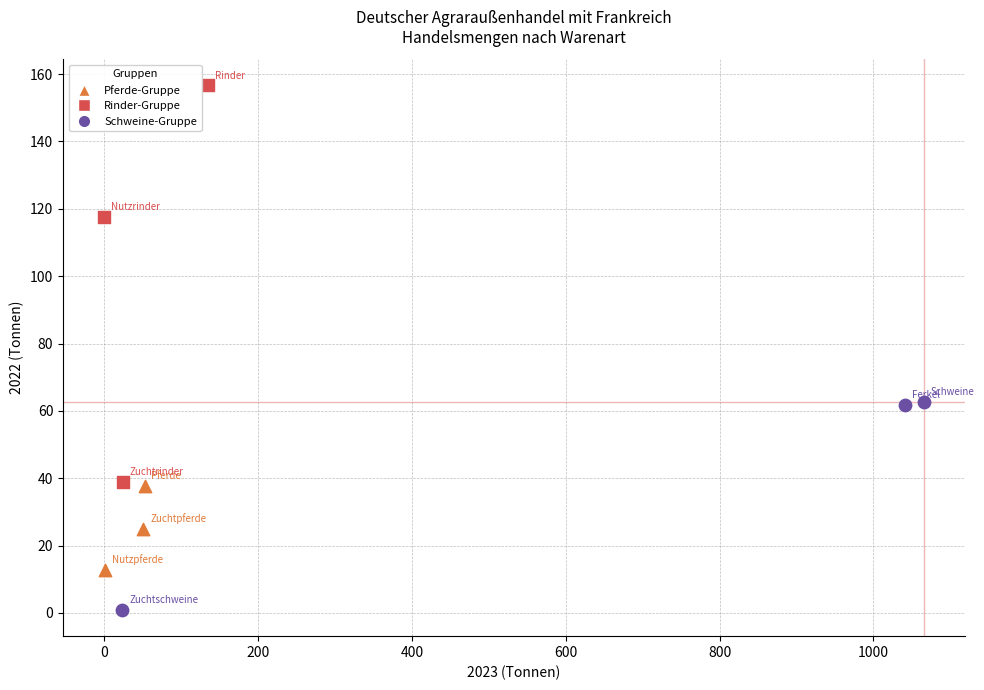

Which series reaches the maximum Y coordinate?

Rinder-Gruppe